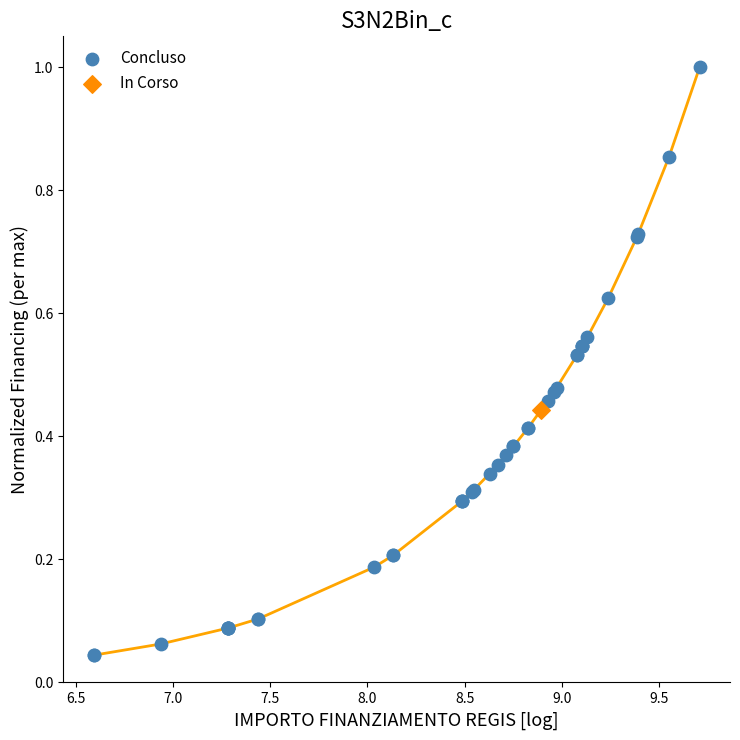

What are all the series names shown in the legend?

Concluso, In Corso